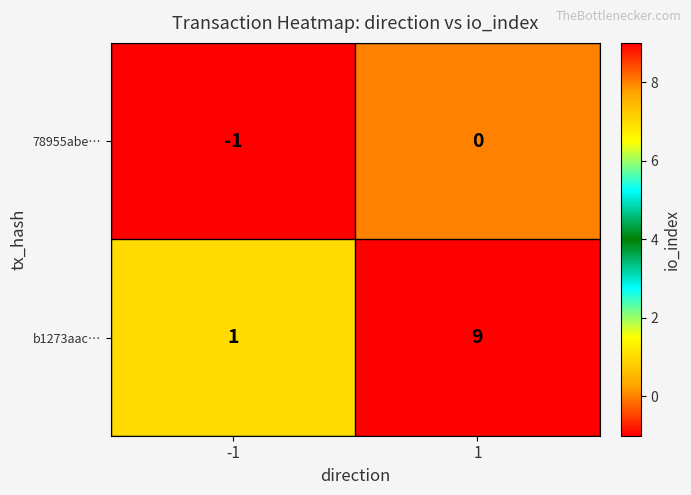

Which series has the largest range (max minus min)?

b1273aac…